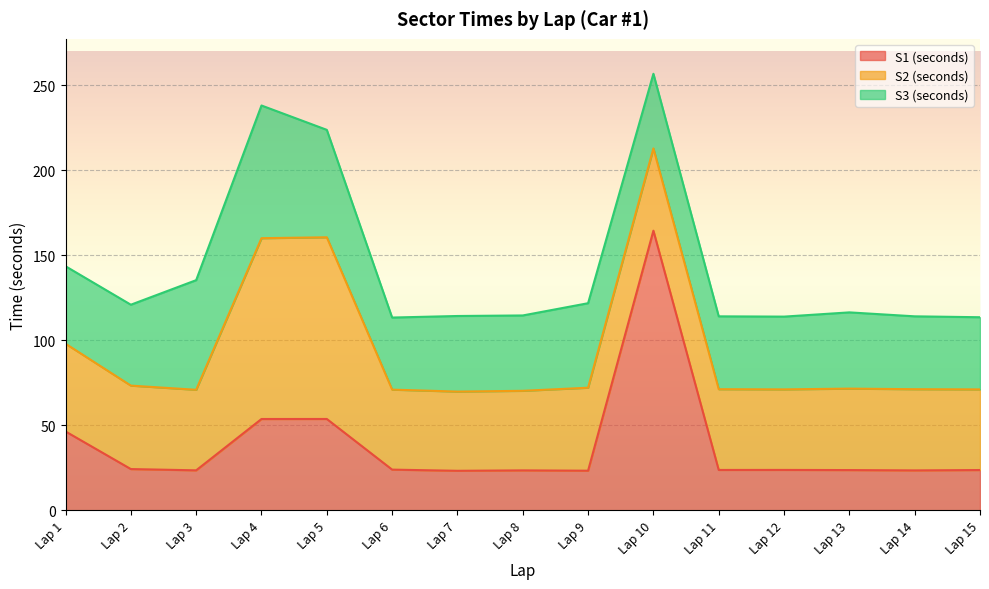

How many times do S2 (seconds) and S1 (seconds) cross each other?

2